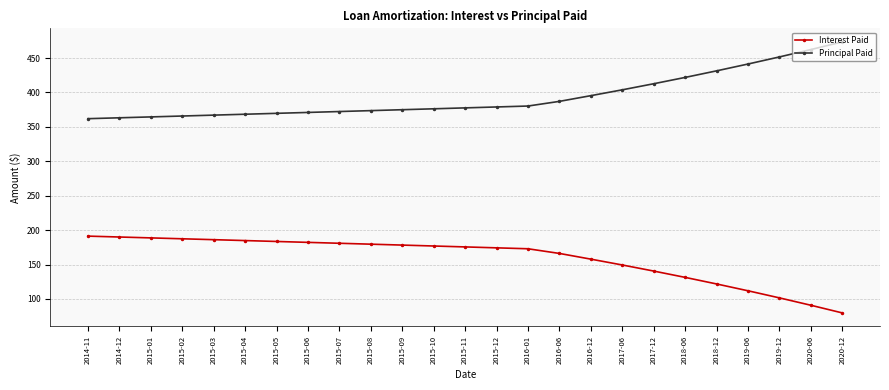

Is the value of Interest Paid at 2015-05 greater than the value of Principal Paid at 2020-12?

No